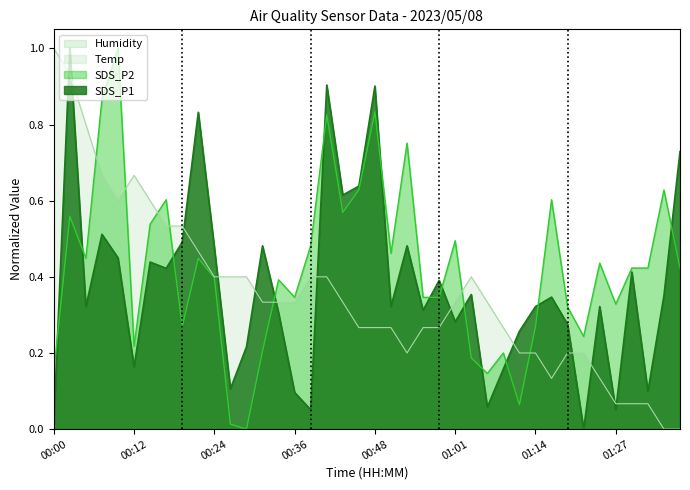

After their last crossing, which series has the higher values: SDS_P1 or SDS_P2?

SDS_P1